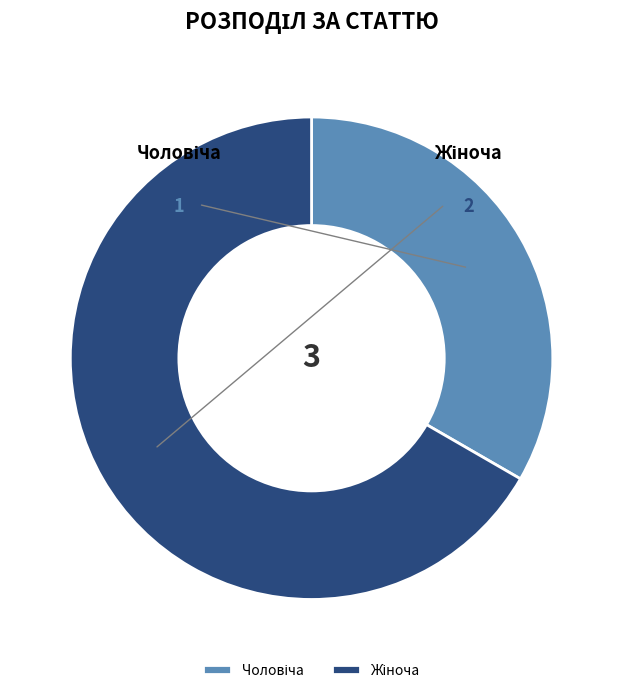

Does Чоловіча represent more than half of the total?

No